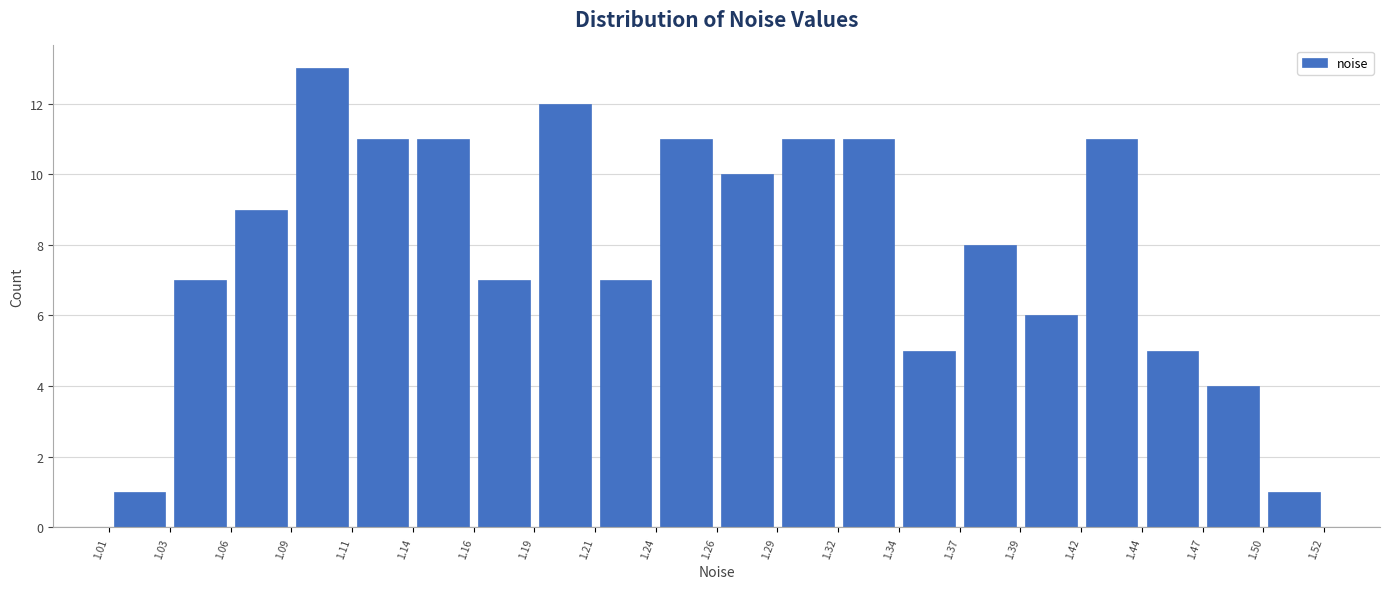

Reading left to right, list every bar in this chart as the range it spans on the x-axis followed by its height. The values are not printed on the chart, so give them approximately, as read against the axis.

1.01 to 1.03: 1
1.03 to 1.06: 7
1.06 to 1.09: 9
1.09 to 1.11: 13
1.11 to 1.14: 11
1.14 to 1.16: 11
1.16 to 1.19: 7
1.19 to 1.21: 12
1.21 to 1.24: 7
1.24 to 1.26: 11
1.26 to 1.29: 10
1.29 to 1.32: 11
1.32 to 1.34: 11
1.34 to 1.37: 5
1.37 to 1.39: 8
1.39 to 1.42: 6
1.42 to 1.44: 11
1.44 to 1.47: 5
1.47 to 1.50: 4
1.50 to 1.52: 1